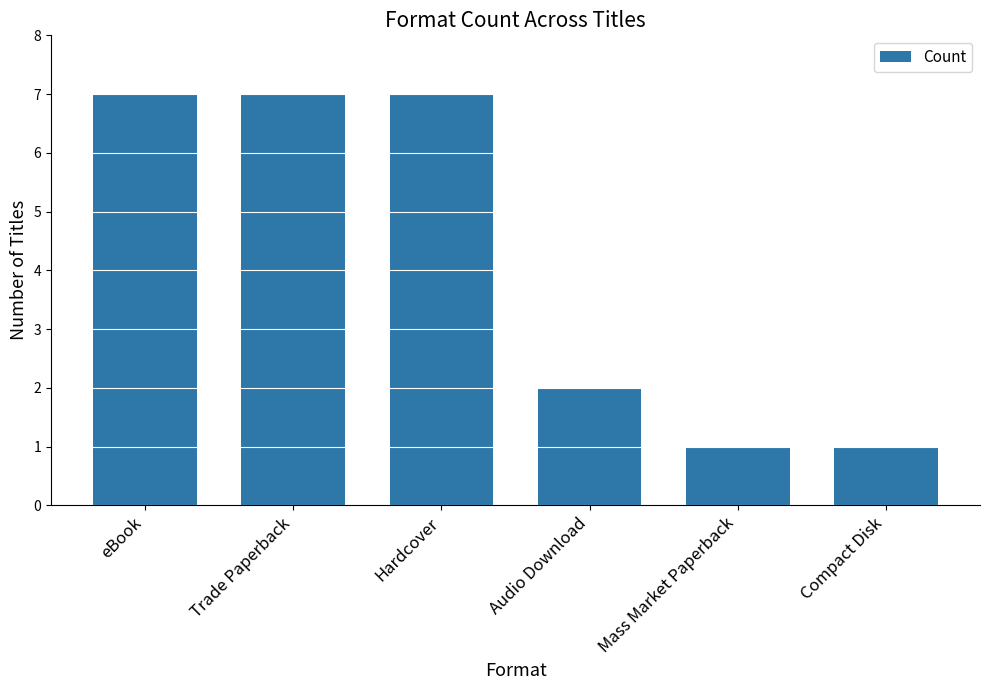

Where is the data nearest to the value 4?

Audio Download